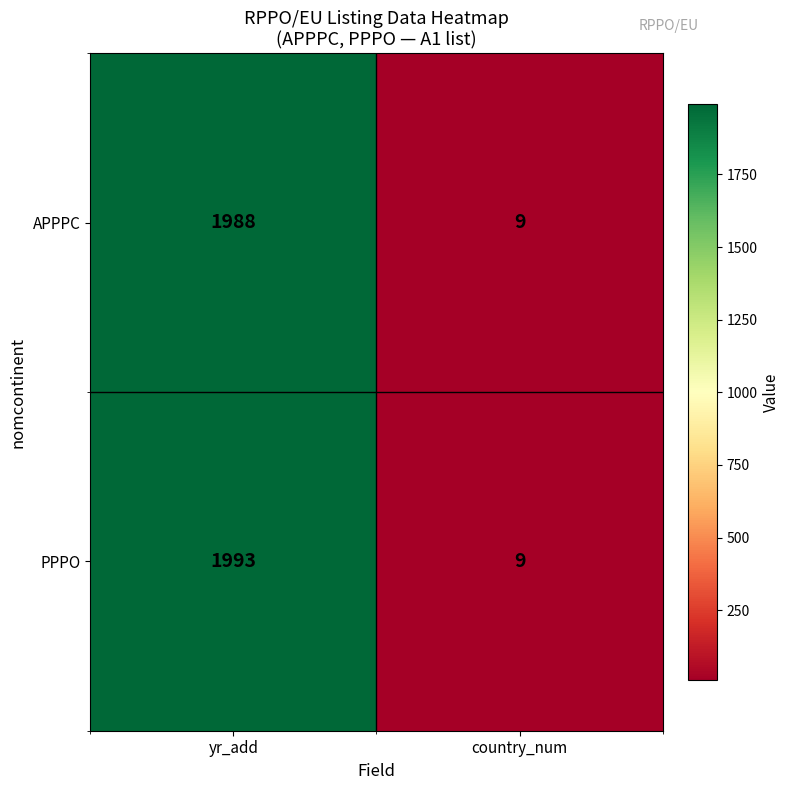

What is the total value across all series at yr_add?

3981